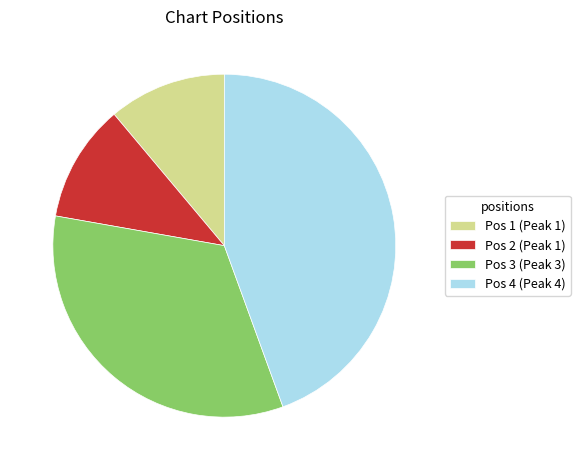

Count the number of slices in the pie.

4